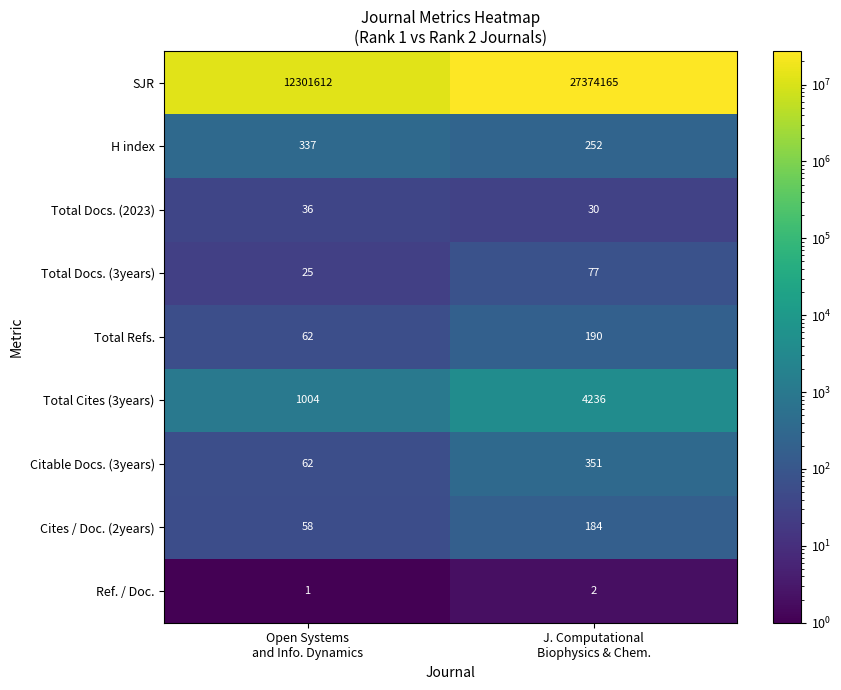

Which series has the largest total across all categories?

SJR